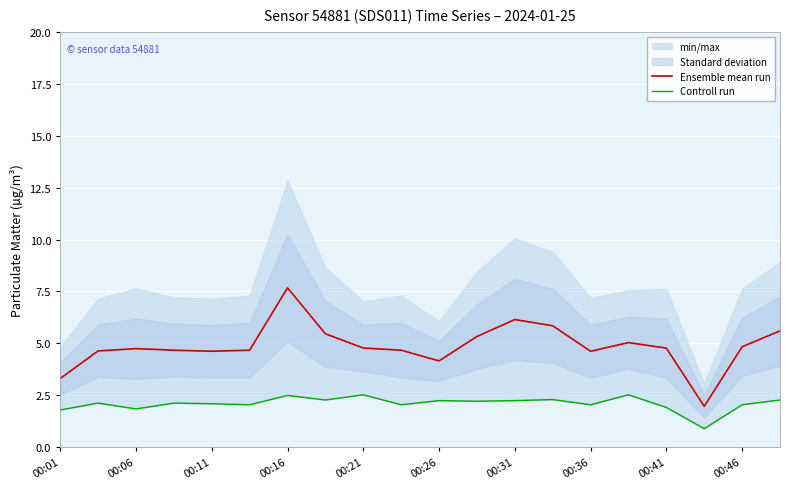

True or false: Controll run and Ensemble mean run cross at least once.

False